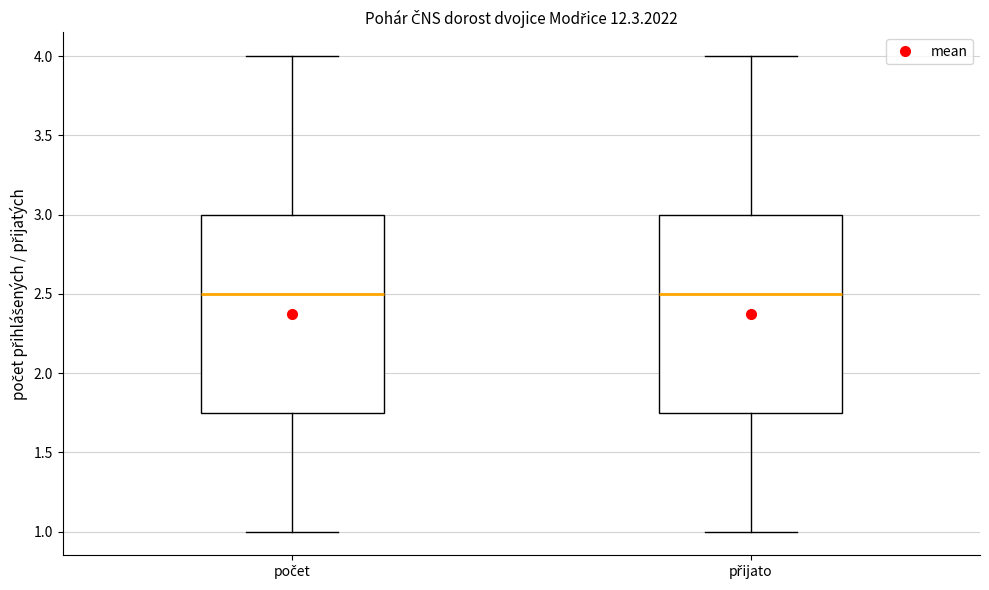

Reading left to right, transcribe this box plot: for each box, give where its median line is, the range the box spans, and where its two whiskers end, as read against the y-axis. The values are not printed on the chart, so give them approximately, as read against the axis.

počet: median 2.50, box 1.75 to 3.00, whiskers 1.00 to 4.00
přijato: median 2.50, box 1.75 to 3.00, whiskers 1.00 to 4.00